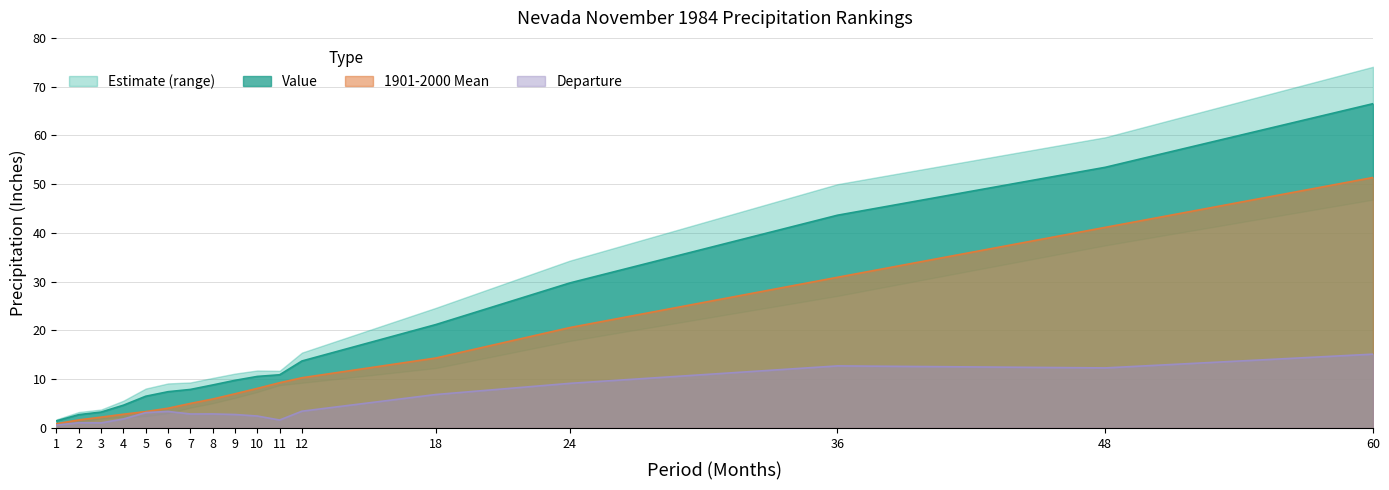

The value of Value at 12 is 9.4. True or false?

False